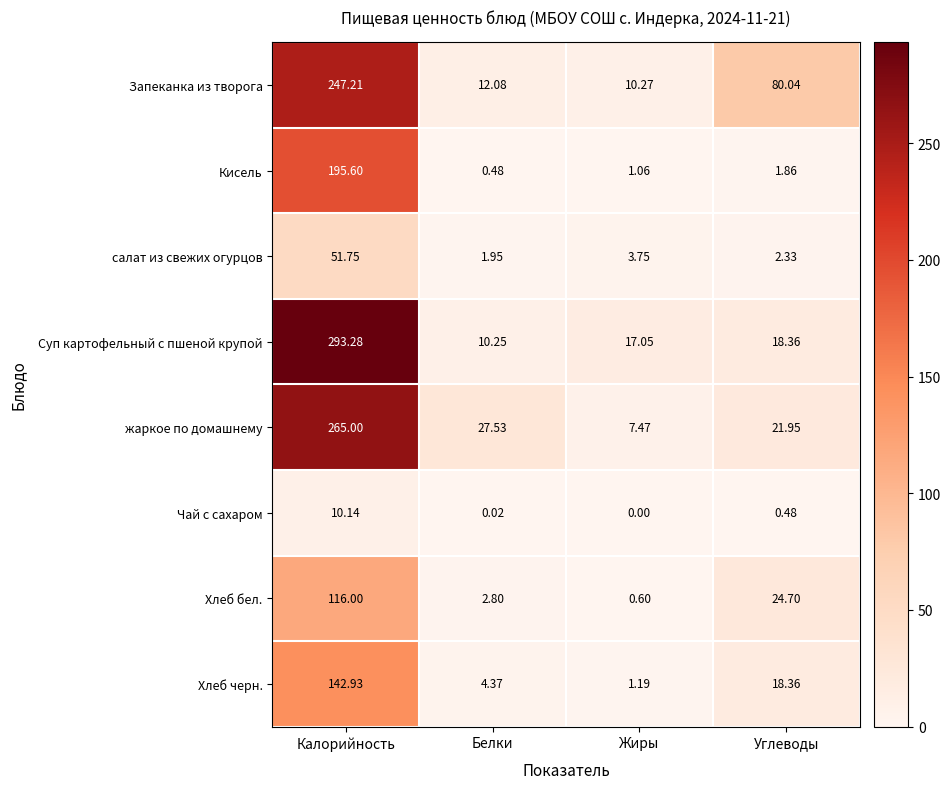

What is the total value across all series at Калорийность?

1321.9